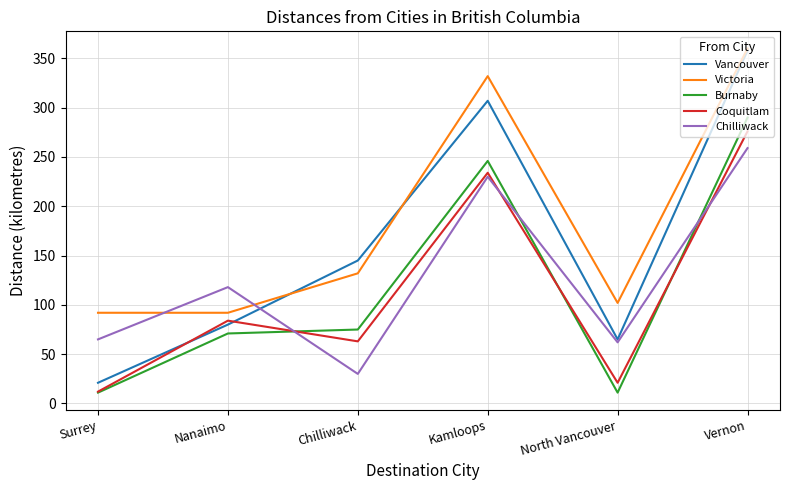

True or false: Coquitlam and Victoria cross at least once.

False